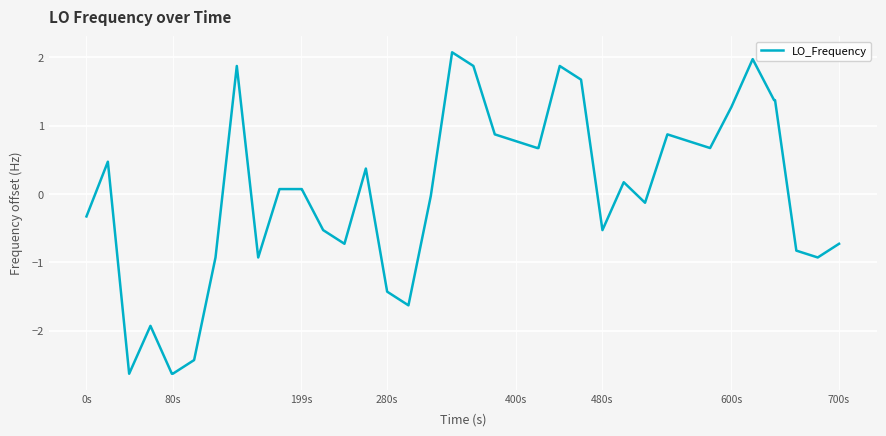

What is the greatest value displayed?

2.1